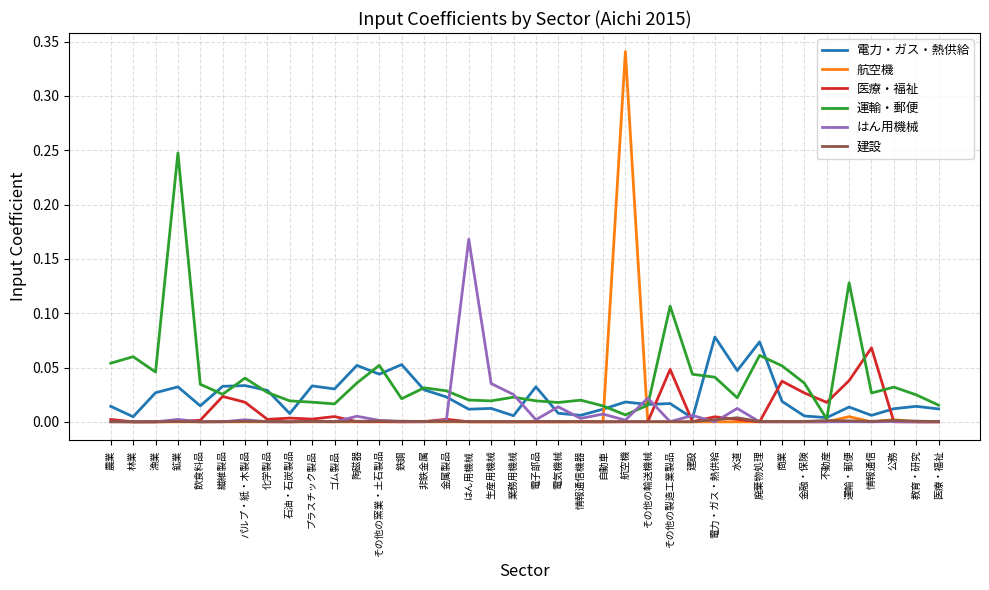

Is the value of 運輸・郵便 at 自動車 greater than the value of 建設 at 金属製品?

Yes